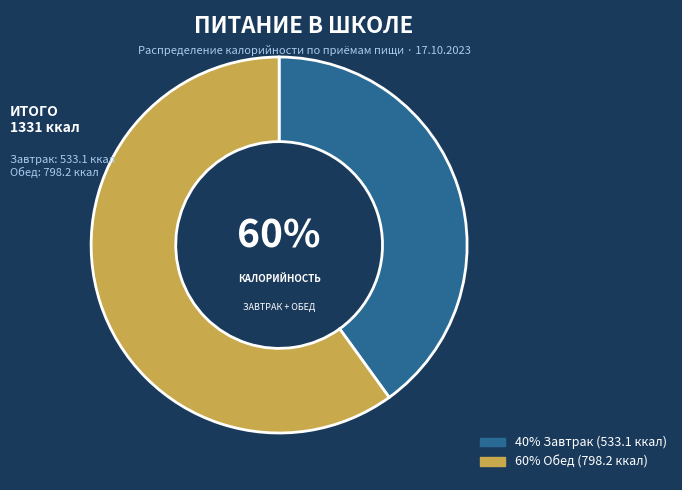

The Завтрак slice represents 30% of the pie. True or false?

False